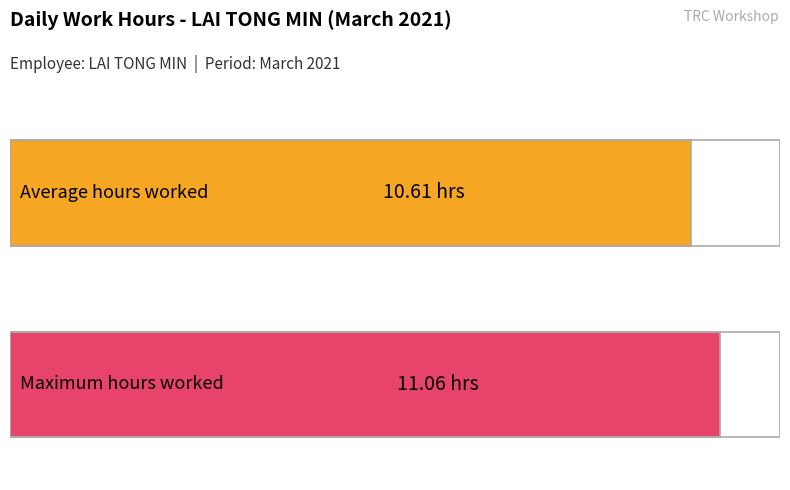

True or false: the data shows 14.5 at 17.

False